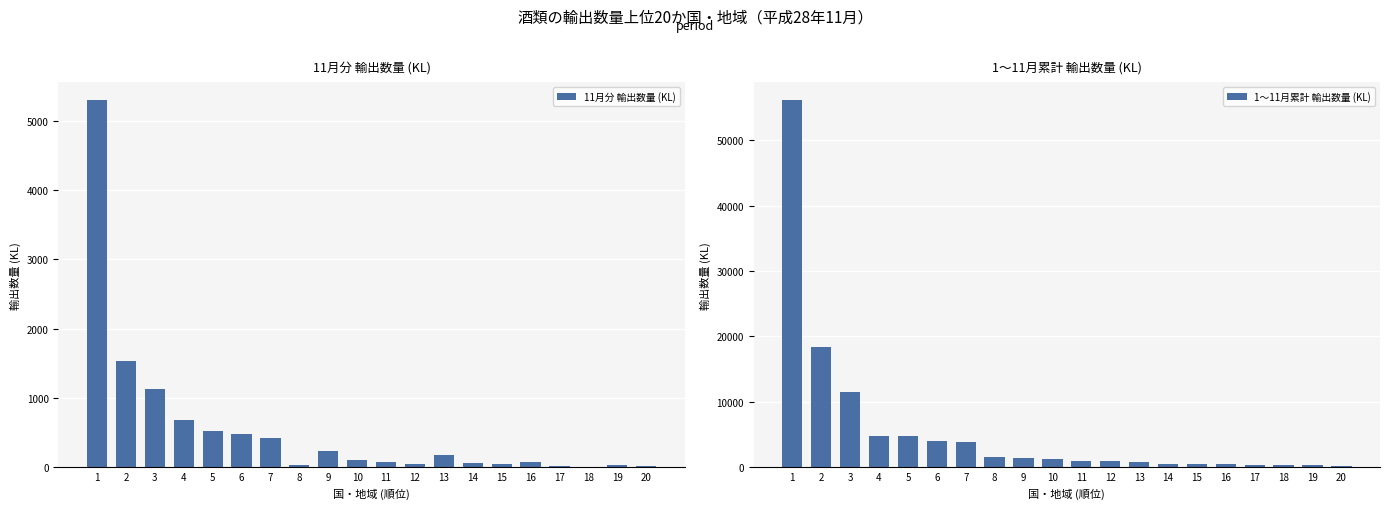

At which label does 1〜11月累計 輸出数量 (KL) reach its minimum?

20